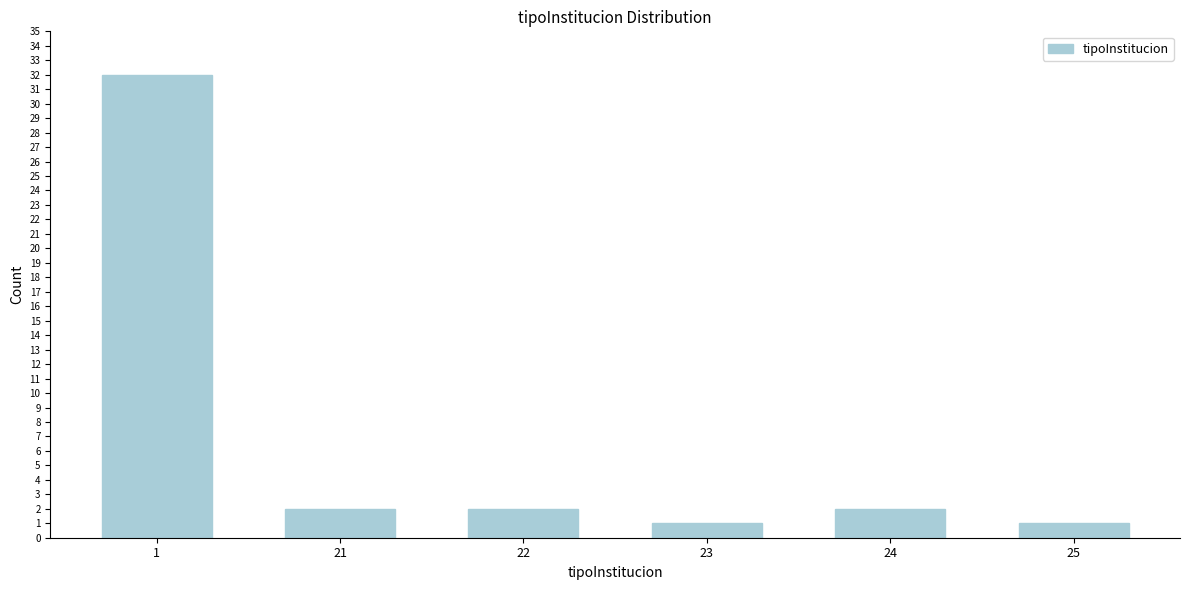

Reading left to right, list all the values displayed in this chart.

32	2	2	1	2	1